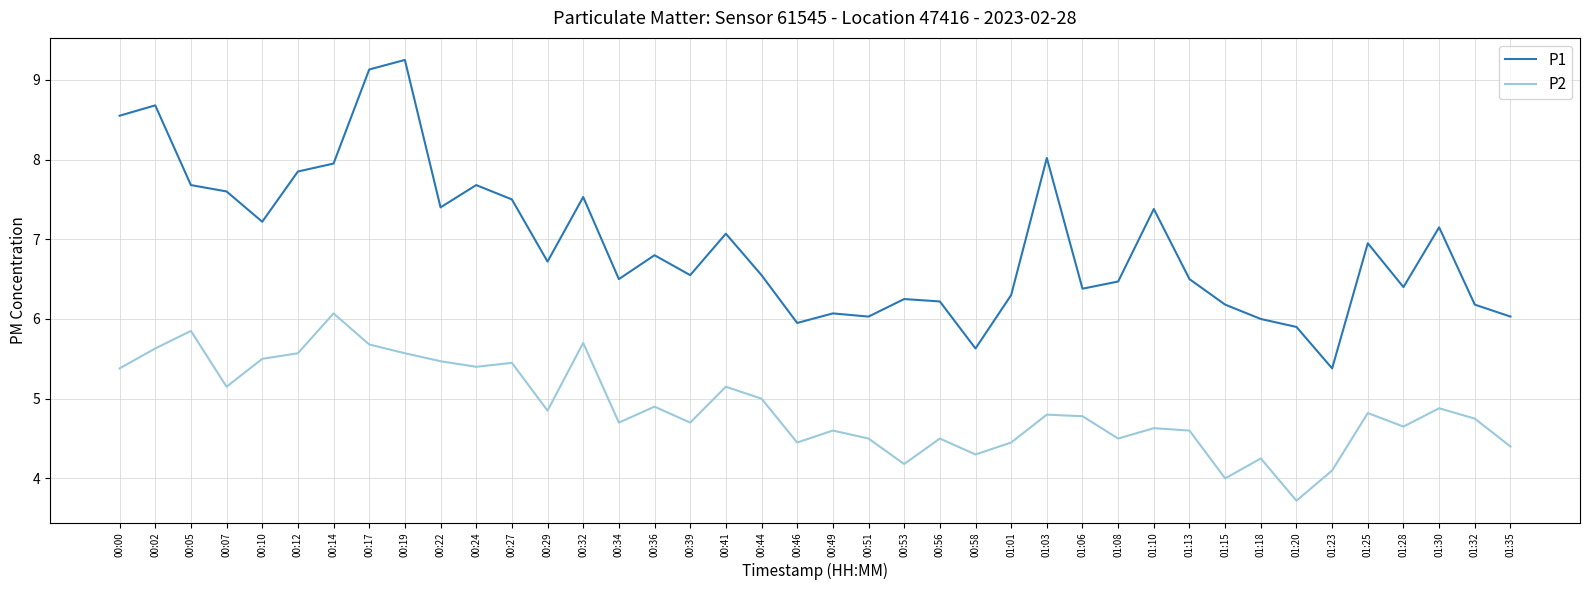

Read the P1 value at 00:34.

6.5